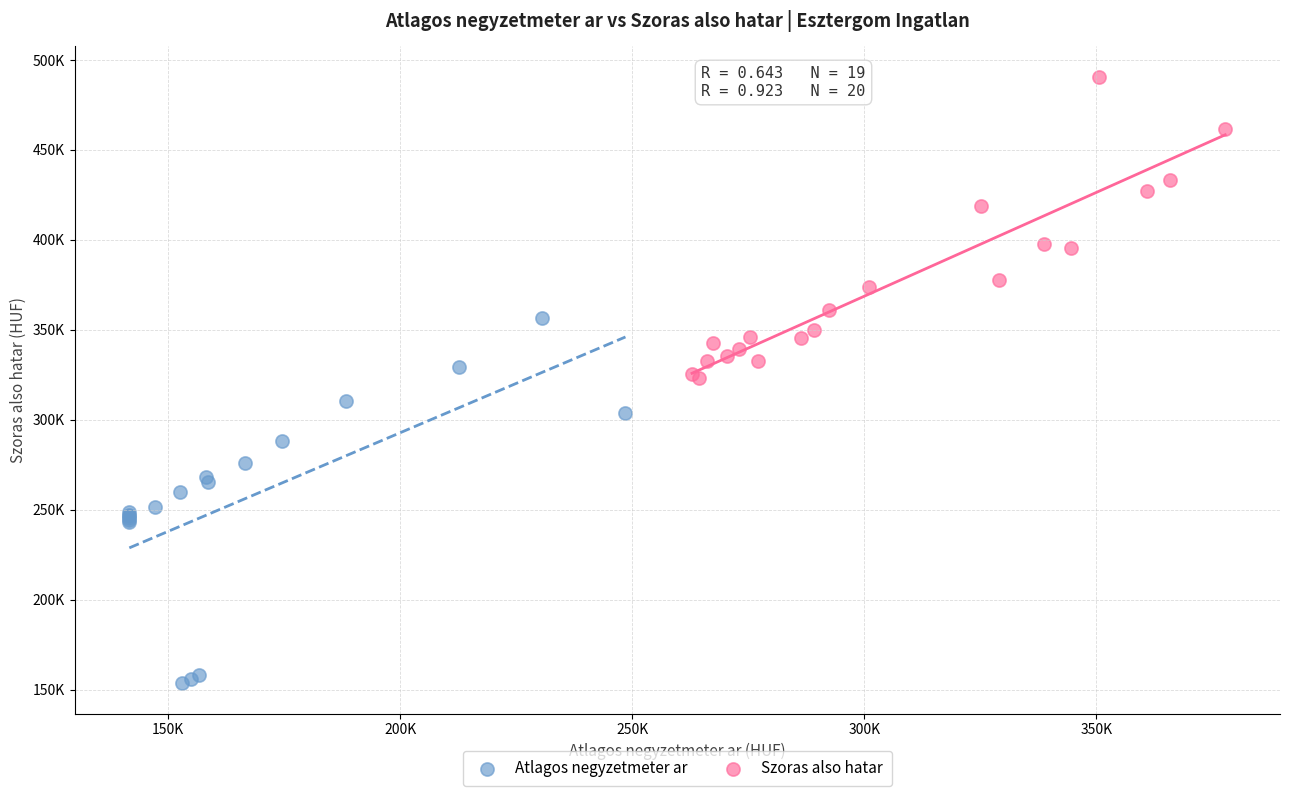

What are all the series names shown in the legend?

Atlagos negyzetmeter ar, Szoras also hatar